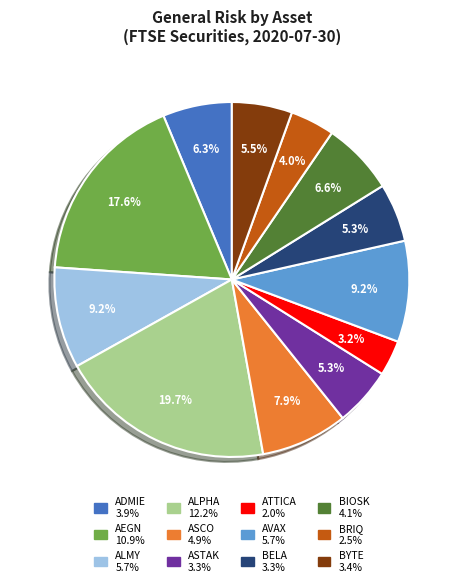

To the nearest percent, what percentage of the pie is AVAX?

9%